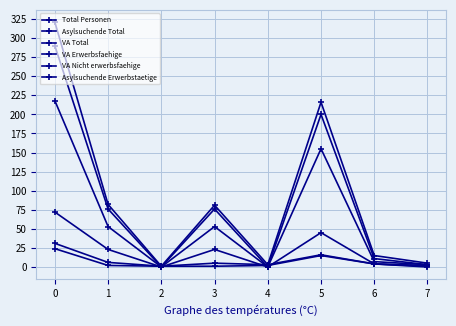

Which series has the largest total across all categories?

Total Personen